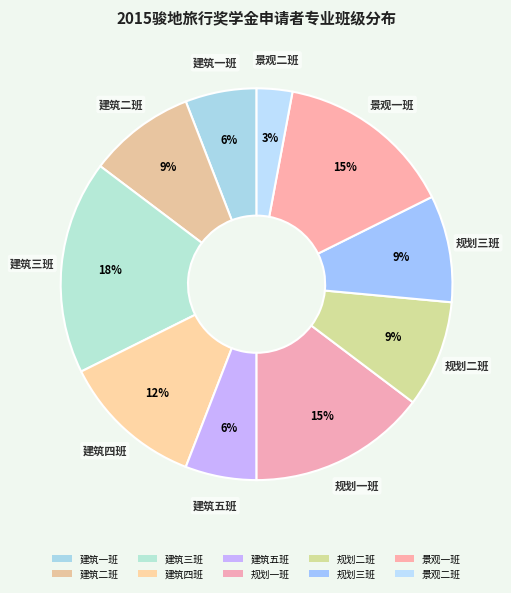

How many slices are in this pie chart?

10